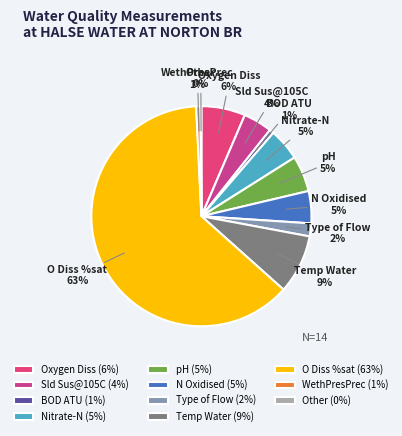

To the nearest percent, what is the average slice percentage?

9%